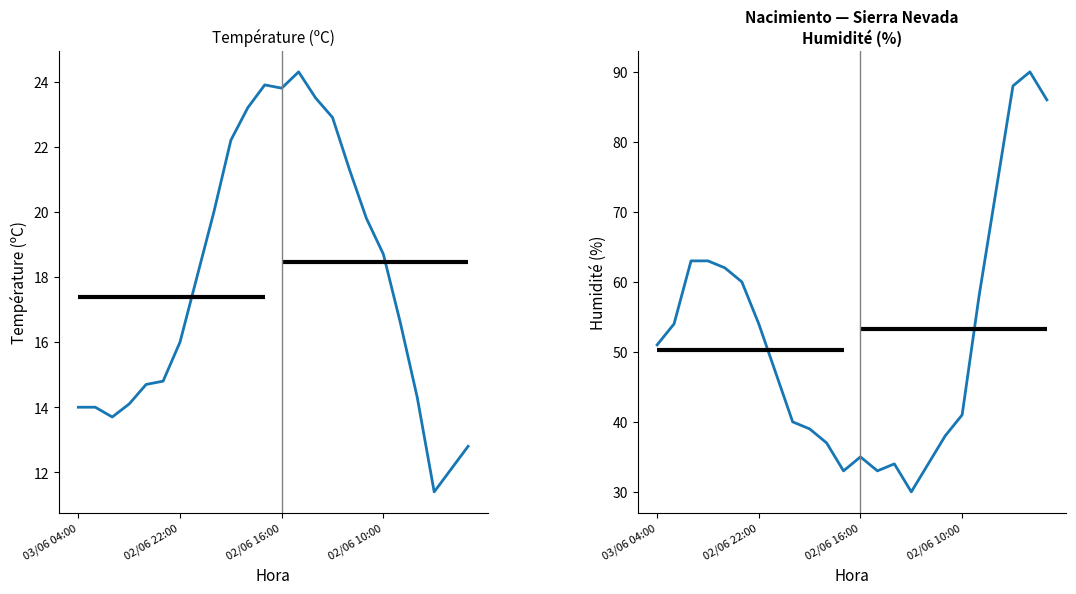

What is the total value across all series at 7?

65.0